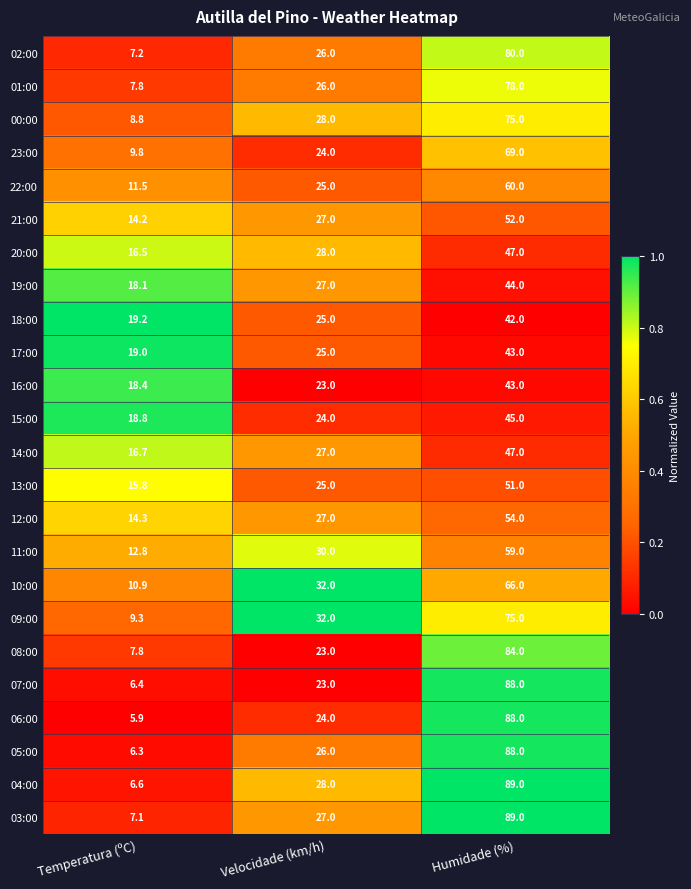

Which label corresponds to the smallest value in the chart?

Temperatura (ºC)